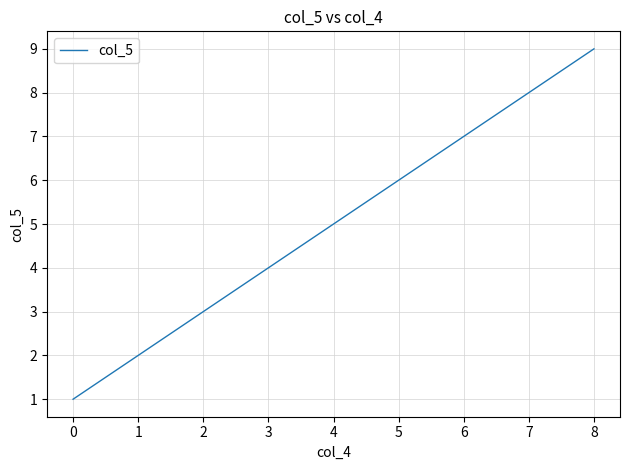

Between 5 and 6, which is larger?

6